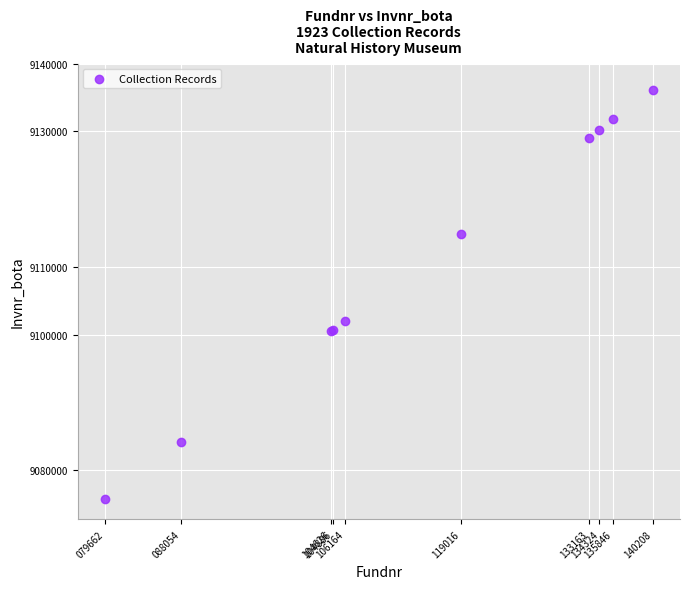

What Y value in the scatter plot is closest to 9105946?

9102038